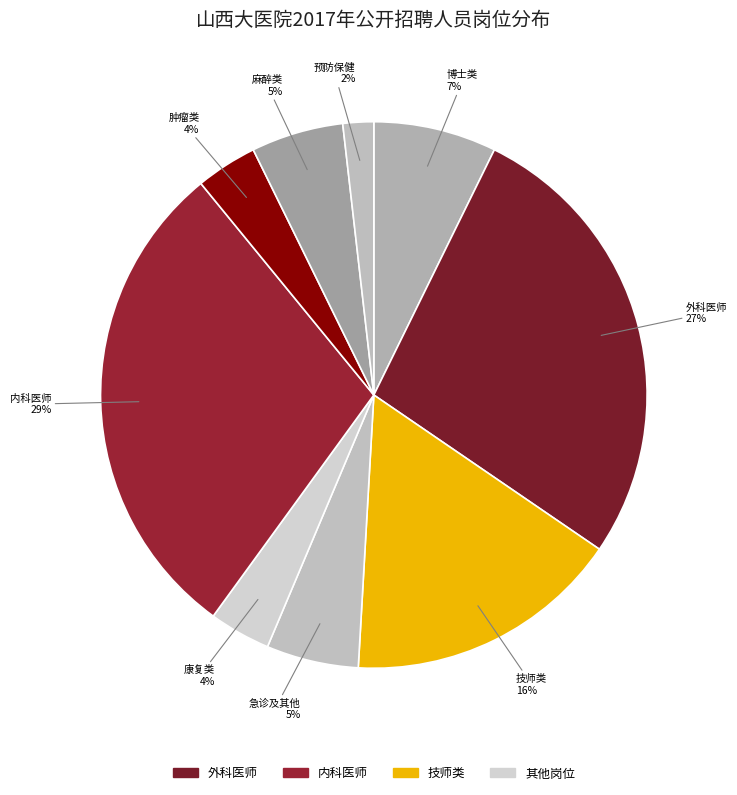

How many segments does this pie chart have?

9